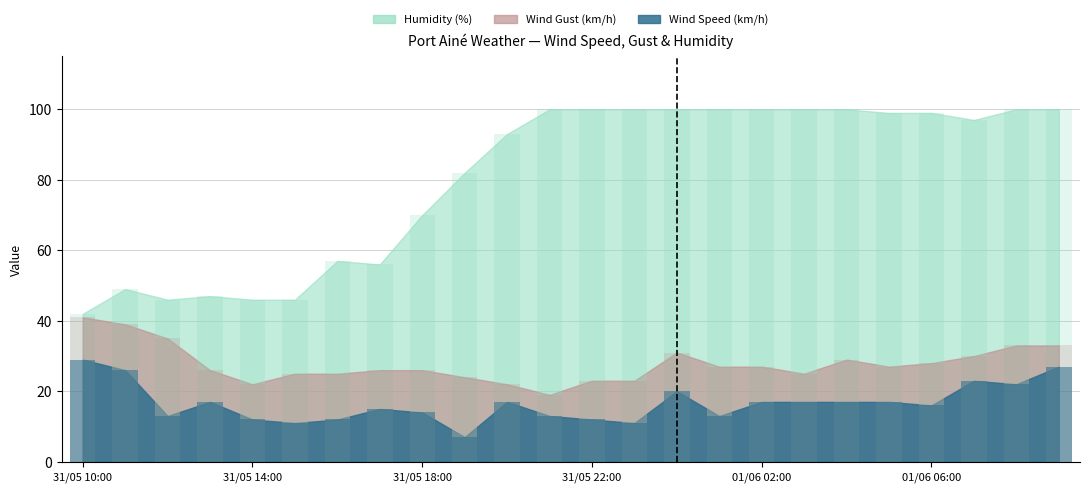

What is the value of the Humidity (%) bar at the 8th from the left?

56